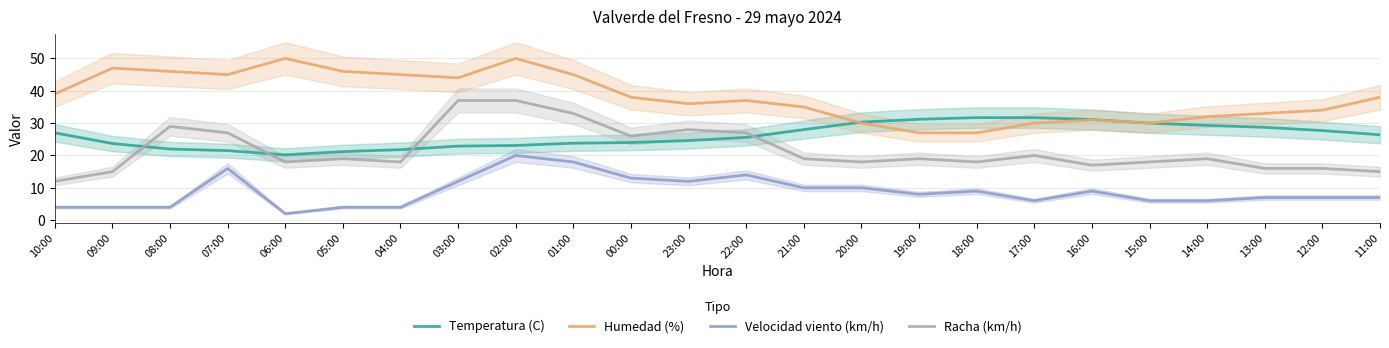

What is the total value across all series at 06:00?

90.2